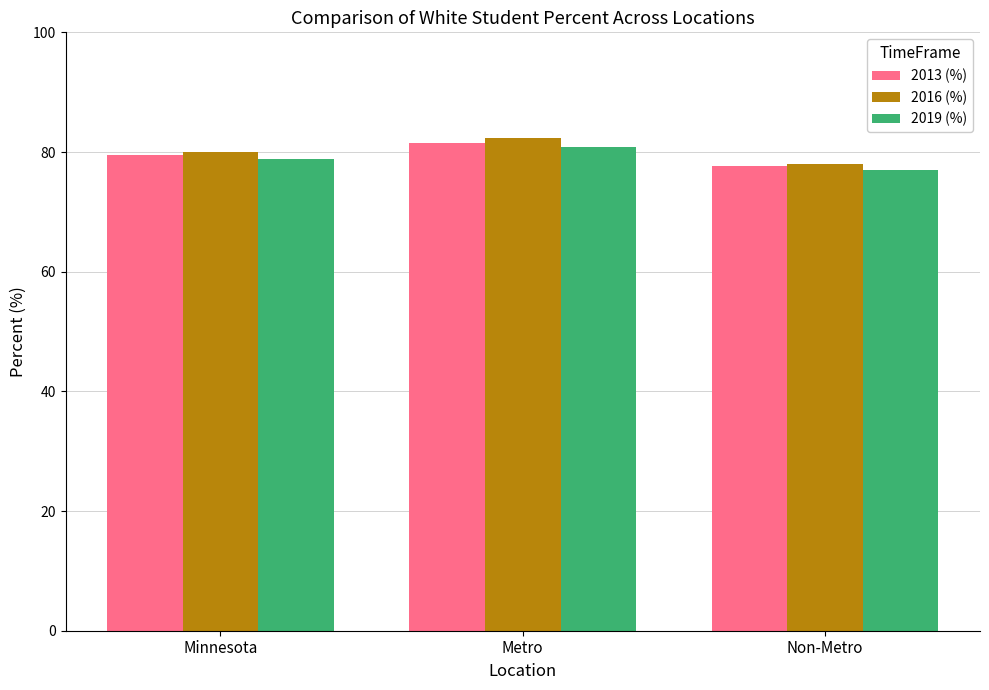

What is the sum of all 2016 (%) values?

240.3